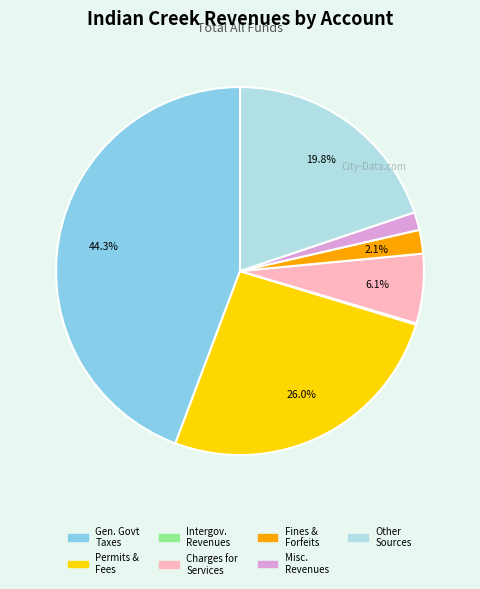

Does any single category account for the majority?

No